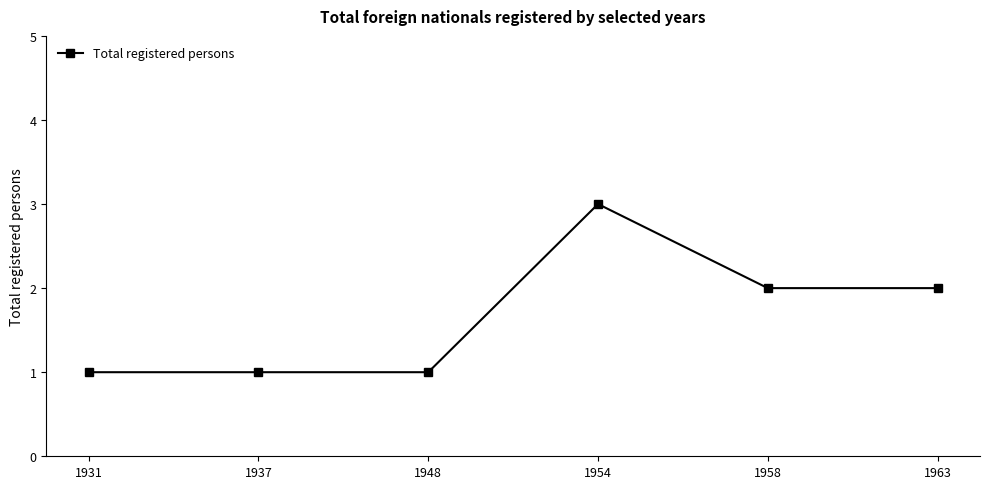

Where does the data first go above 2?

1954